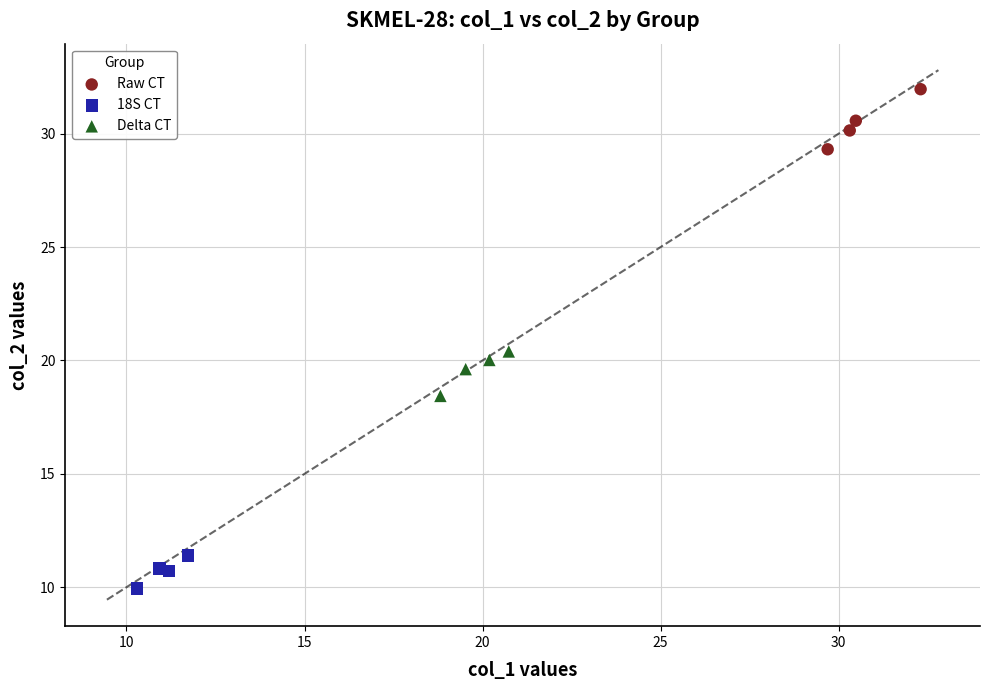

Which series contains the lowest Y value?

18S CT